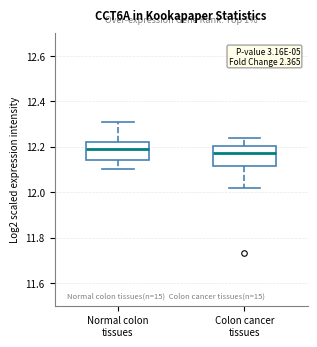

Reading left to right, transcribe this box plot: for each box, give where its median line is, the range the box spans, and where its two whiskers end, as read against the y-axis. The values are not printed on the chart, so give them approximately, as read against the axis.

Normal colon tissues: median 12.20, box 12.14 to 12.22, whiskers 12.10 to 12.32
Colon cancer tissues: median 12.18, box 12.12 to 12.20, whiskers 12.02 to 12.24